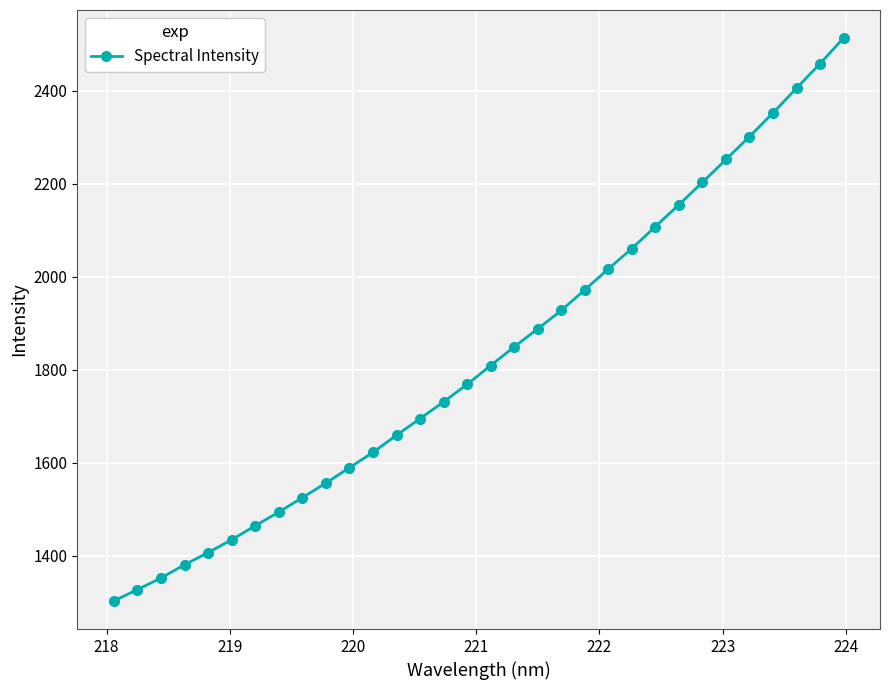

What is the greatest value displayed?

2513.7